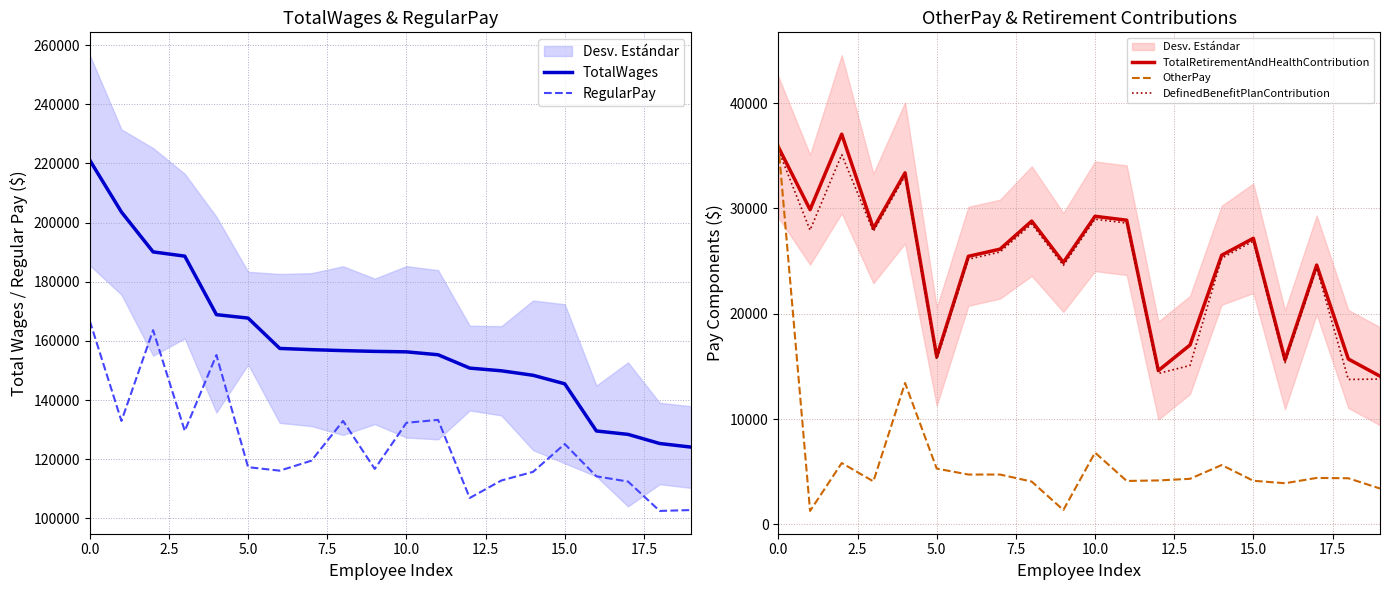

What are all the series names shown in the legend?

TotalWages, RegularPay, TotalRetirementAndHealthContribution, OtherPay, DefinedBenefitPlanContribution